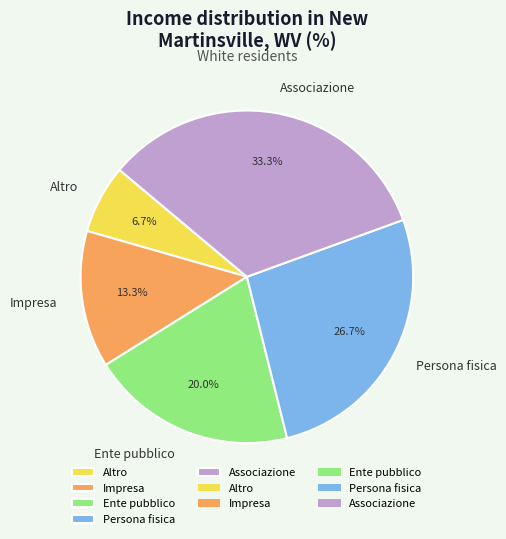

To the nearest percent, what is the difference between the Altro and Persona fisica slice percentages?

20%